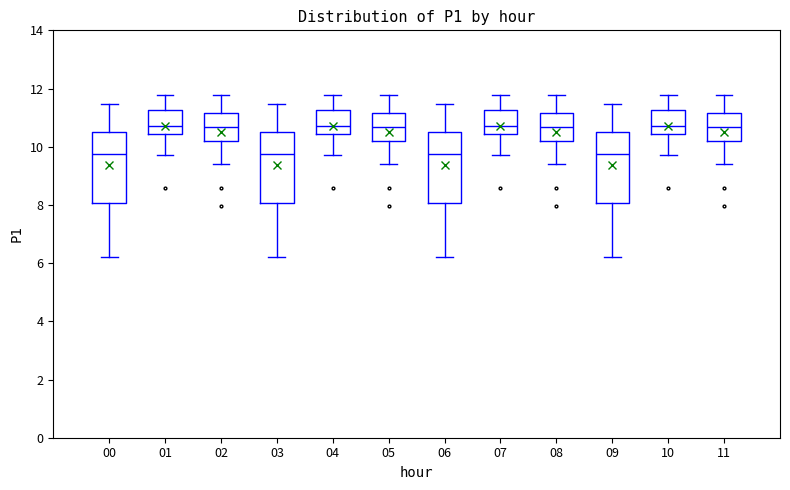

Reading left to right, transcribe this box plot: for each box, give where its median line is, the range the box spans, and where its two whiskers end, as read against the y-axis. The values are not printed on the chart, so give them approximately, as read against the axis.

00: median 9.8, box 8.0 to 10.6, whiskers 6.2 to 11.4
01: median 10.8, box 10.4 to 11.2, whiskers 9.8 to 11.8
02: median 10.6, box 10.2 to 11.2, whiskers 9.4 to 11.8
03: median 9.8, box 8.0 to 10.6, whiskers 6.2 to 11.4
04: median 10.8, box 10.4 to 11.2, whiskers 9.8 to 11.8
05: median 10.6, box 10.2 to 11.2, whiskers 9.4 to 11.8
06: median 9.8, box 8.0 to 10.6, whiskers 6.2 to 11.4
07: median 10.8, box 10.4 to 11.2, whiskers 9.8 to 11.8
08: median 10.6, box 10.2 to 11.2, whiskers 9.4 to 11.8
09: median 9.8, box 8.0 to 10.6, whiskers 6.2 to 11.4
10: median 10.8, box 10.4 to 11.2, whiskers 9.8 to 11.8
11: median 10.6, box 10.2 to 11.2, whiskers 9.4 to 11.8